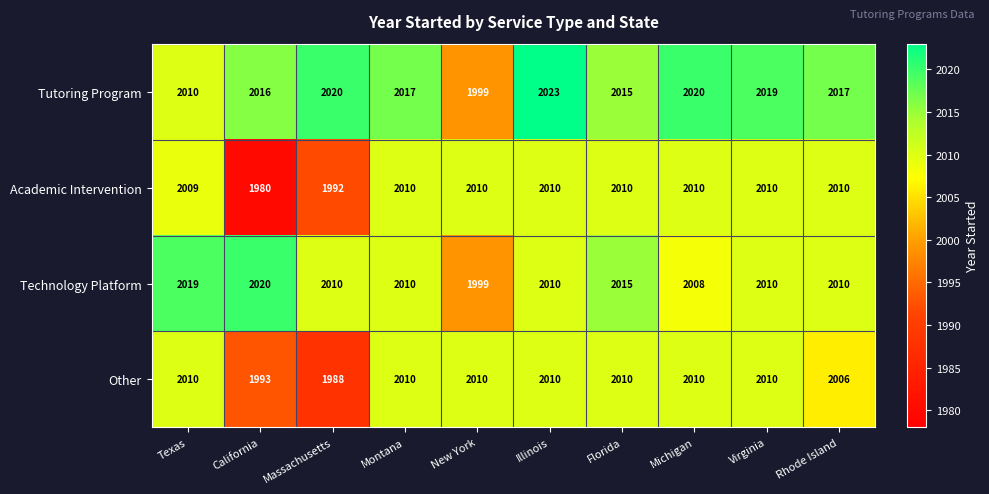

Which series has the widest spread of values?

Academic Intervention